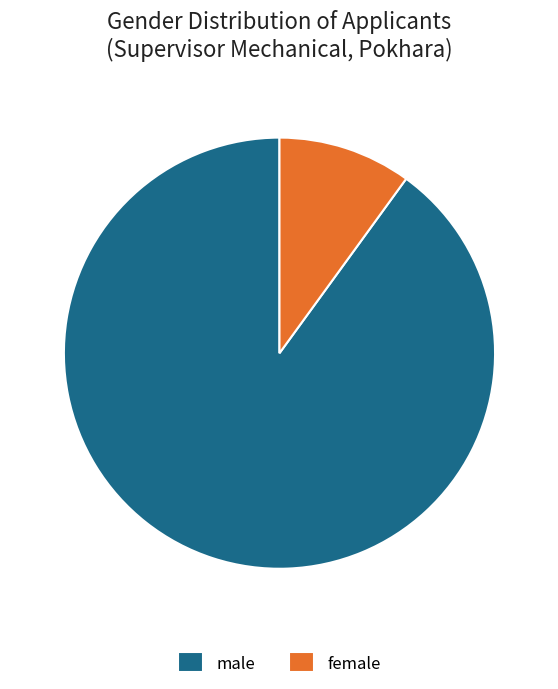

Rank the categories by value from highest to lowest.

male, female